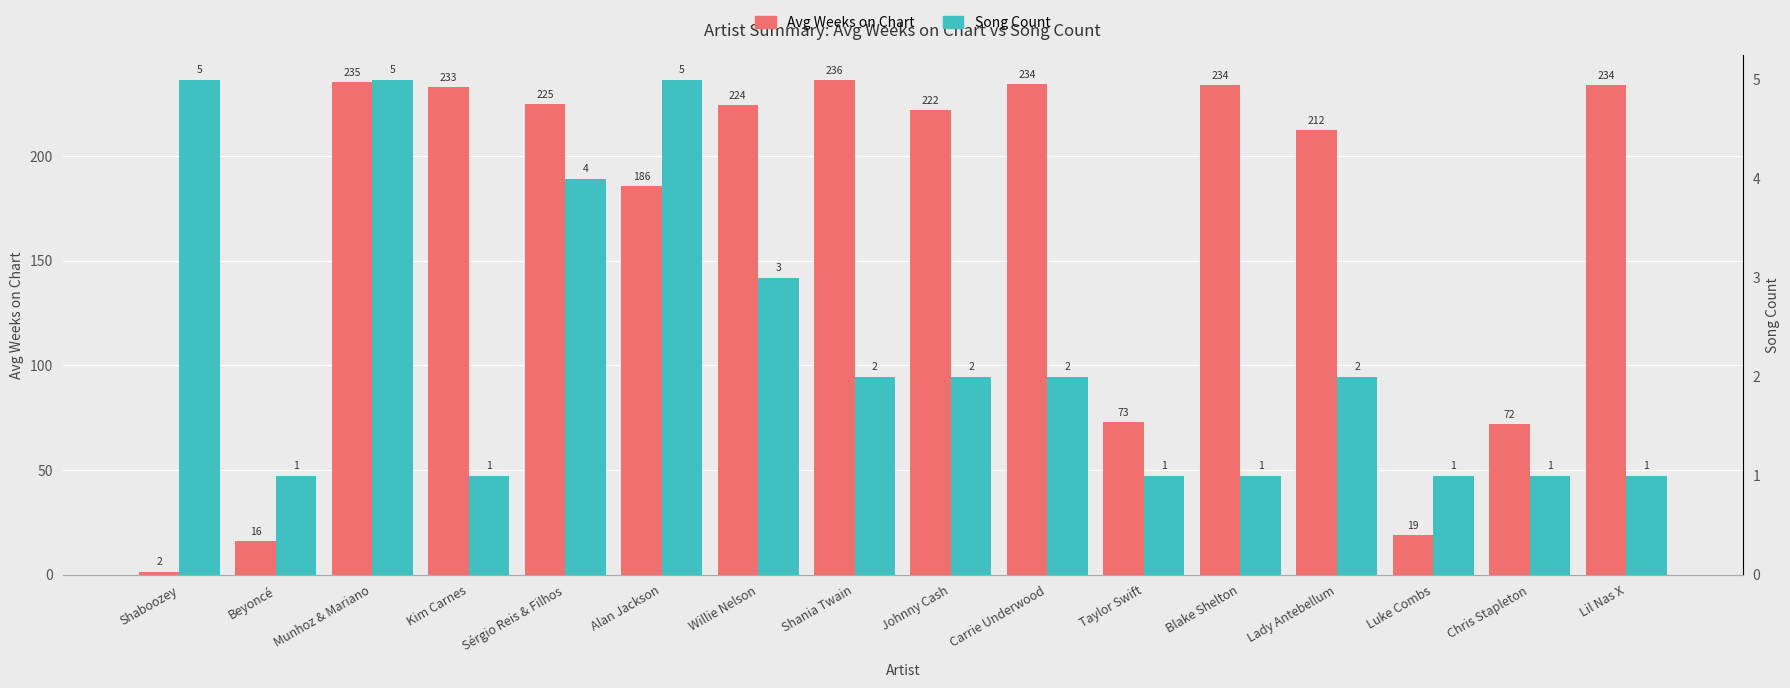

What are all the series names shown in the legend?

Avg Weeks on Chart, Song Count